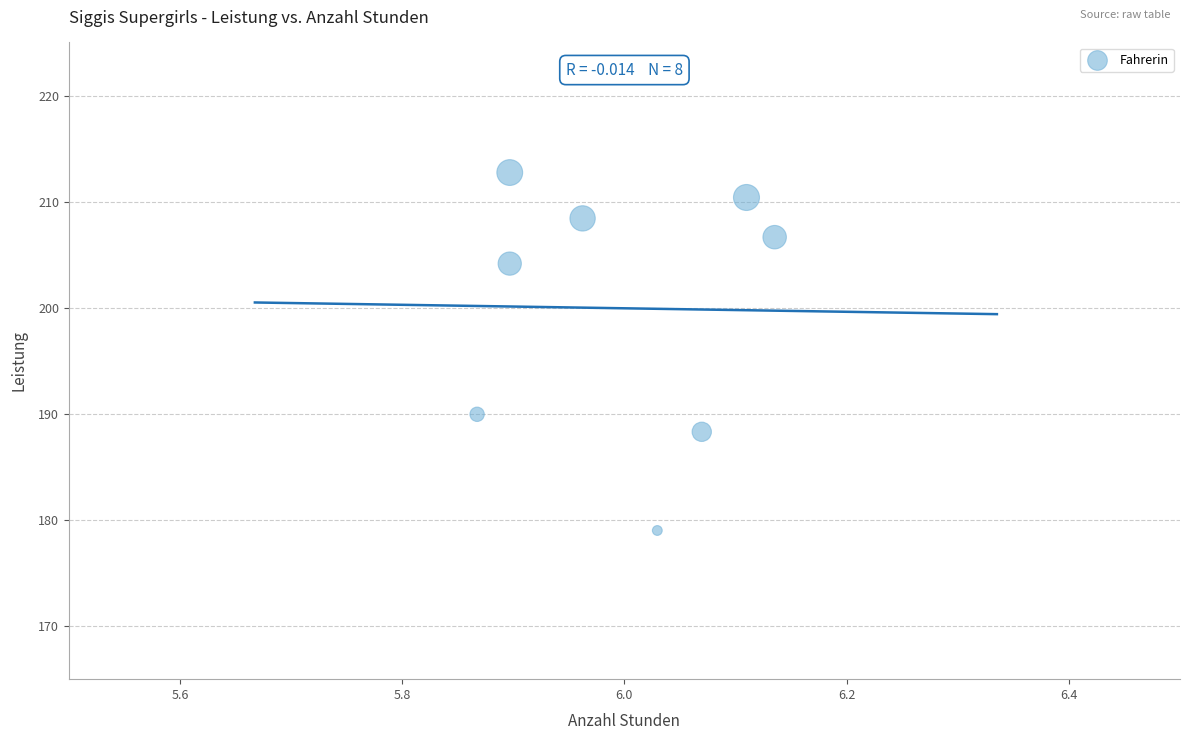

What Y value in the scatter plot is closest to 195?

190.0